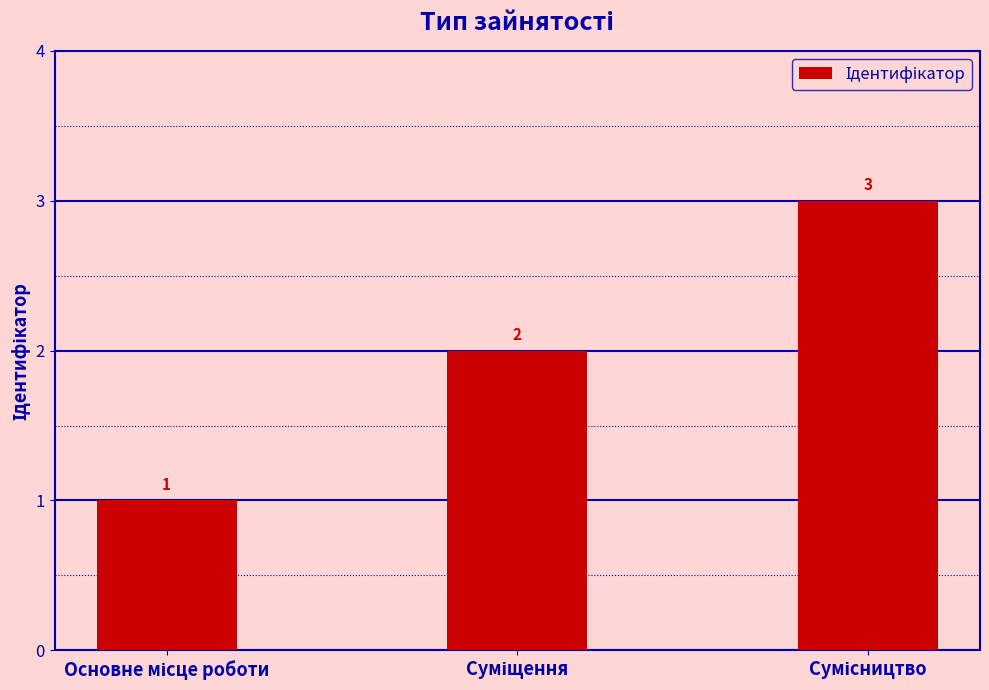

What is the sum of all values?

6